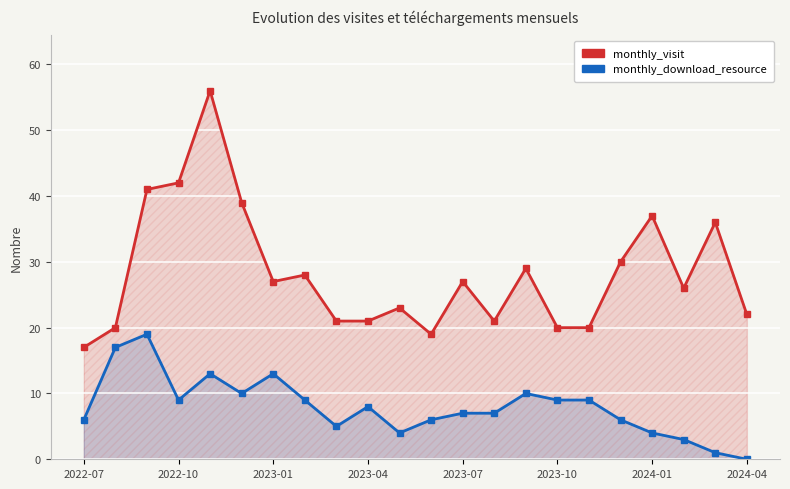

What is the sum of all monthly_visit values?

622